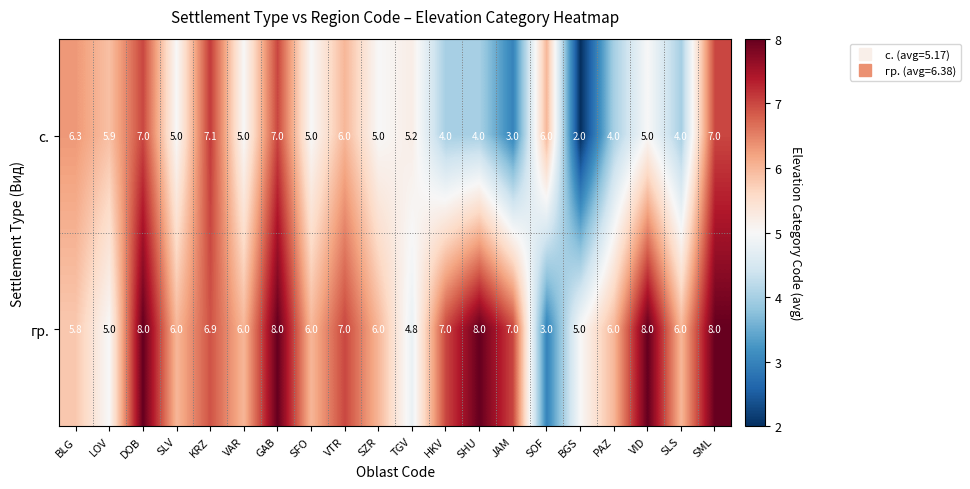

The гр. series shows 13.1 at SML. True or false?

False